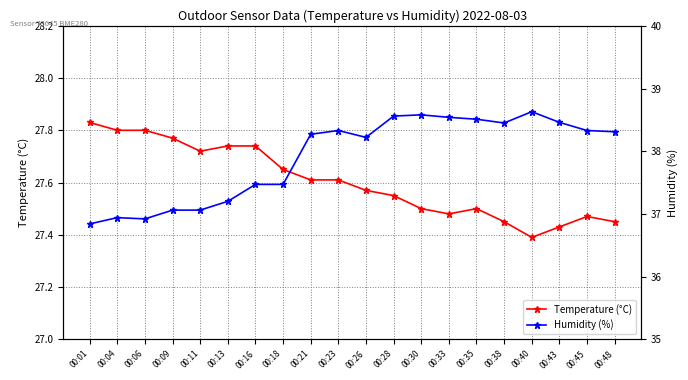

Which label corresponds to the smallest value in the chart?

00:40